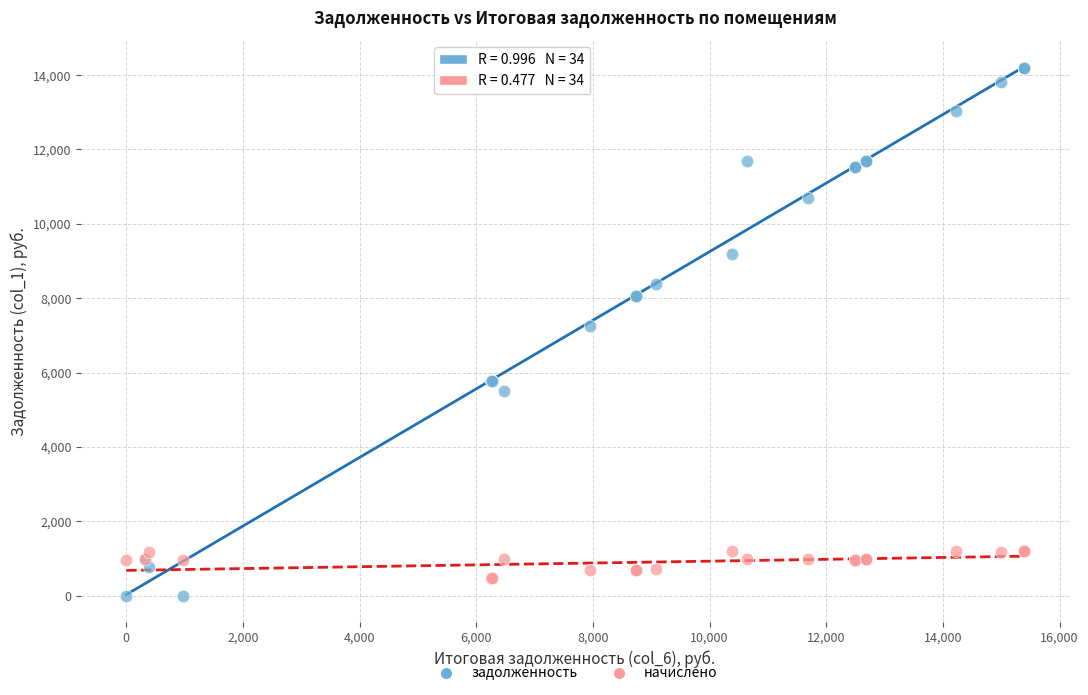

Which series has the largest Y range (max minus min)?

задолженность